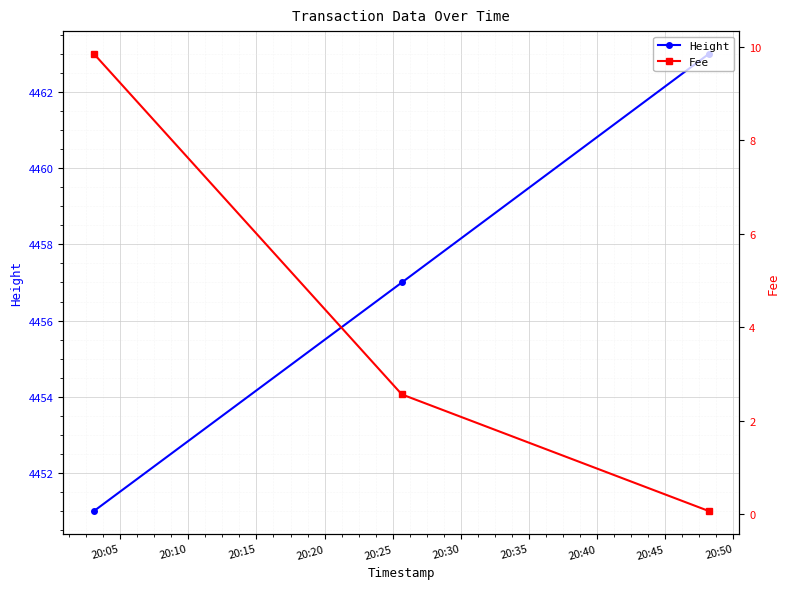

What is the value of the Height point at the 1st from the left?

4451